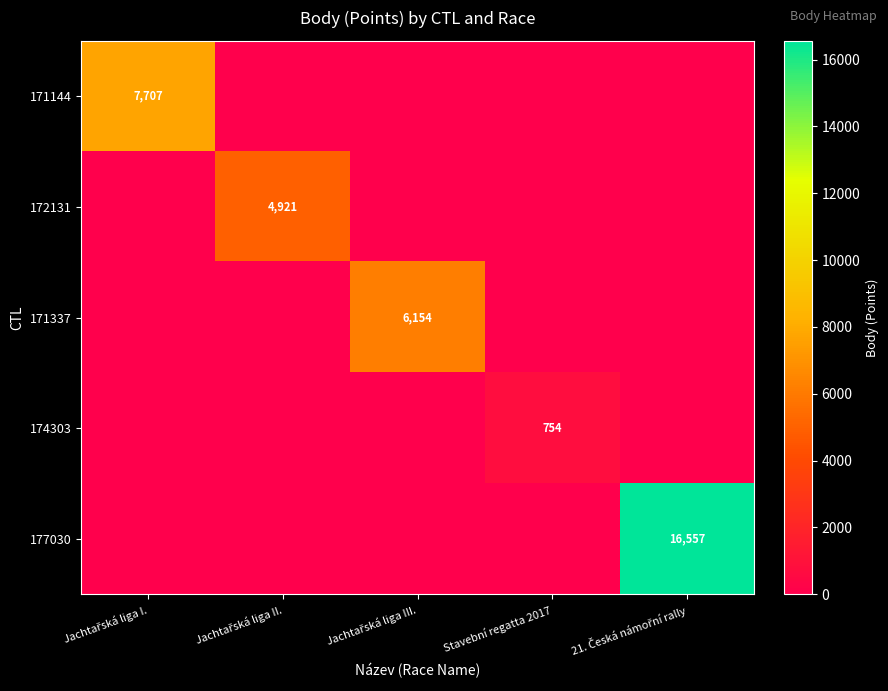

At how many categories does at least one series exceed 2416?

4